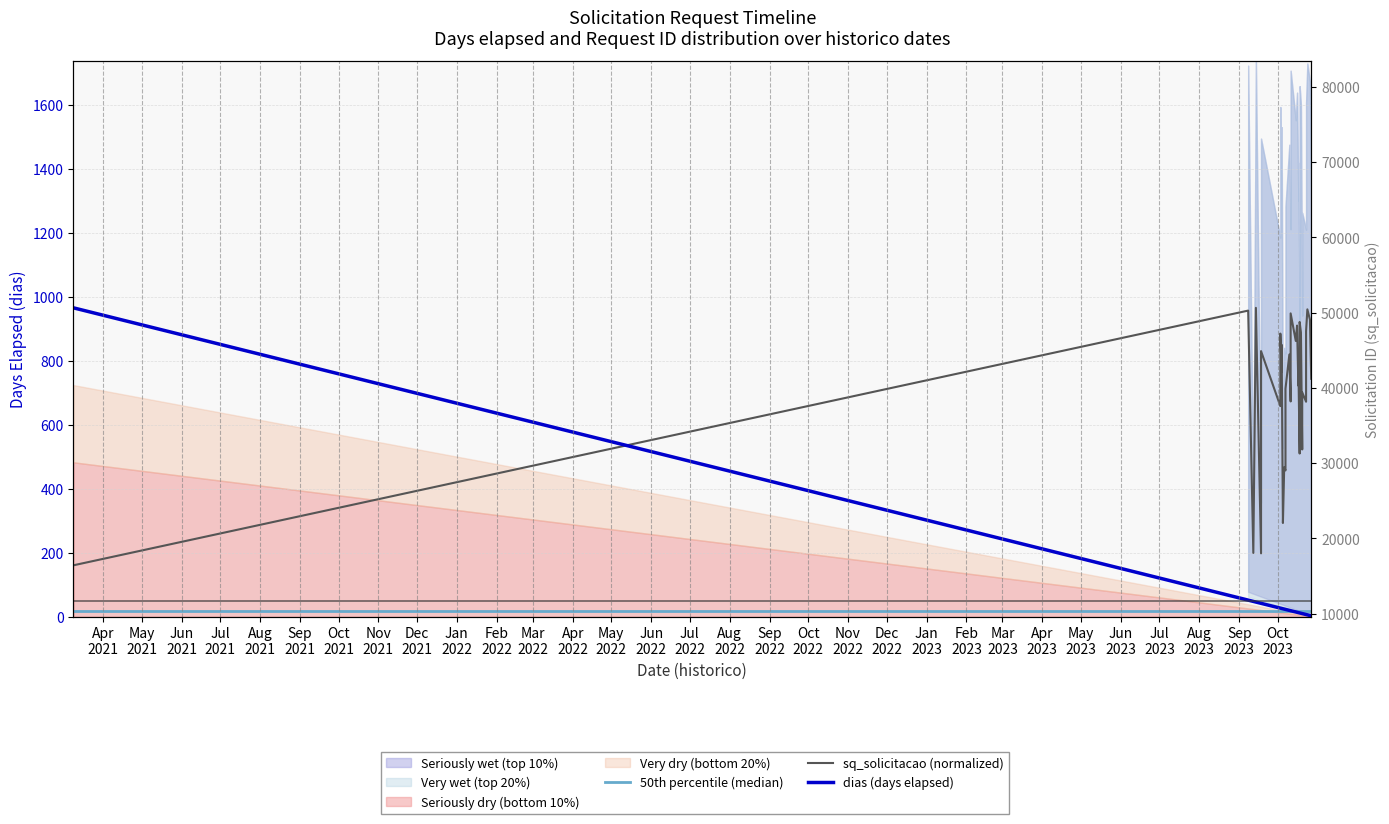

True or false: 50th percentile (median) and dias (days elapsed) cross at least once.

False